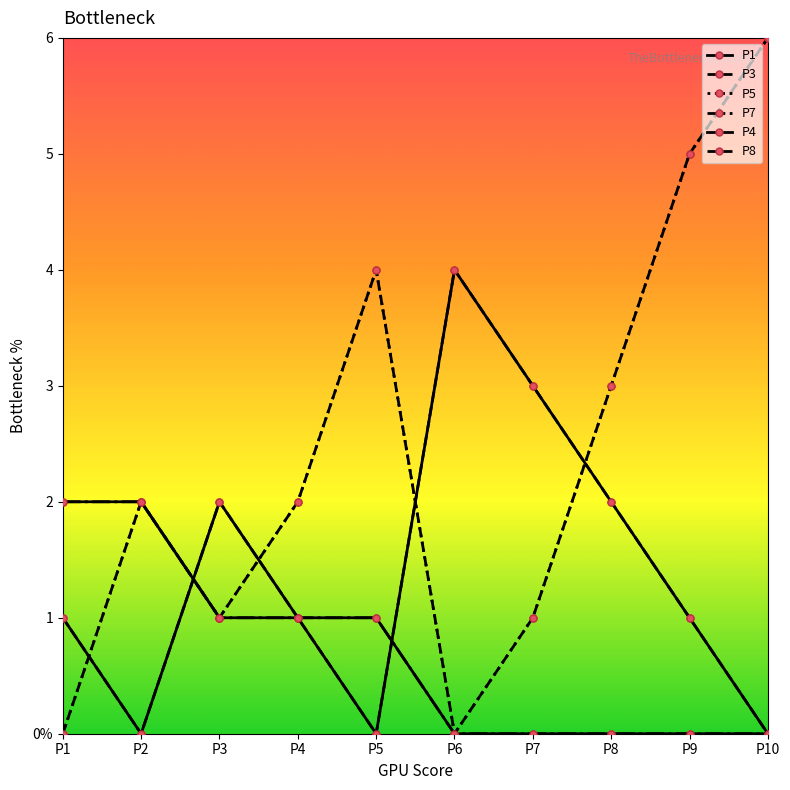

True or false: P4 and P3 intersect in this chart.

False